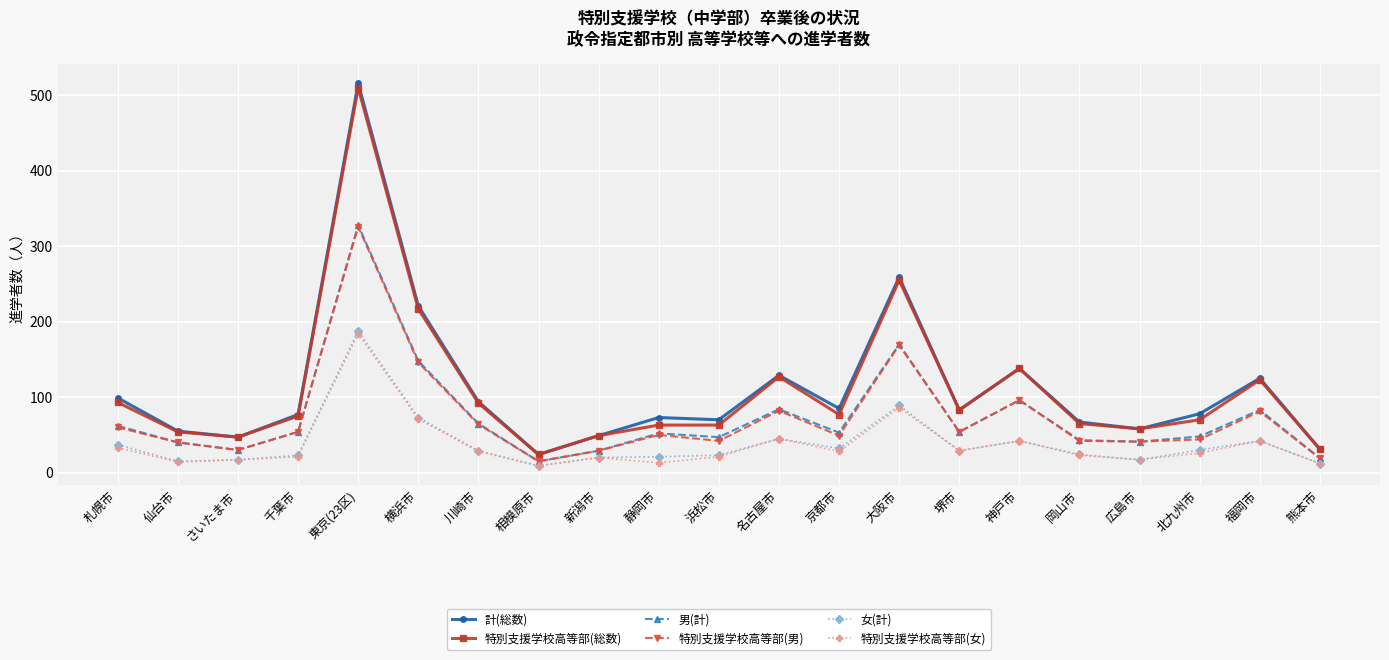

Which series has the widest spread of values?

計(総数)